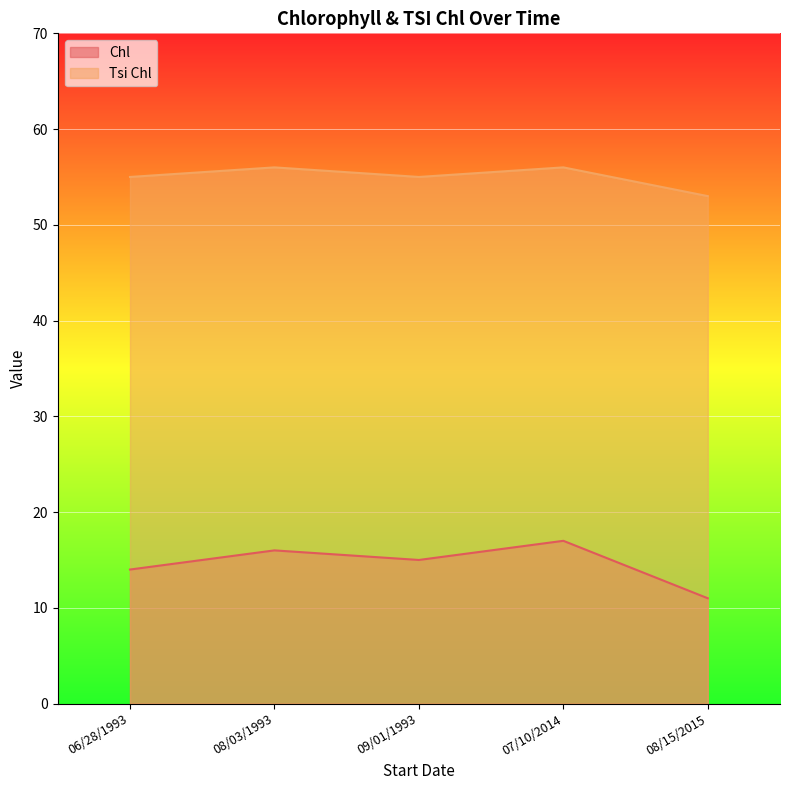

Between 08/03/1993 and 06/28/1993, which is larger?

08/03/1993